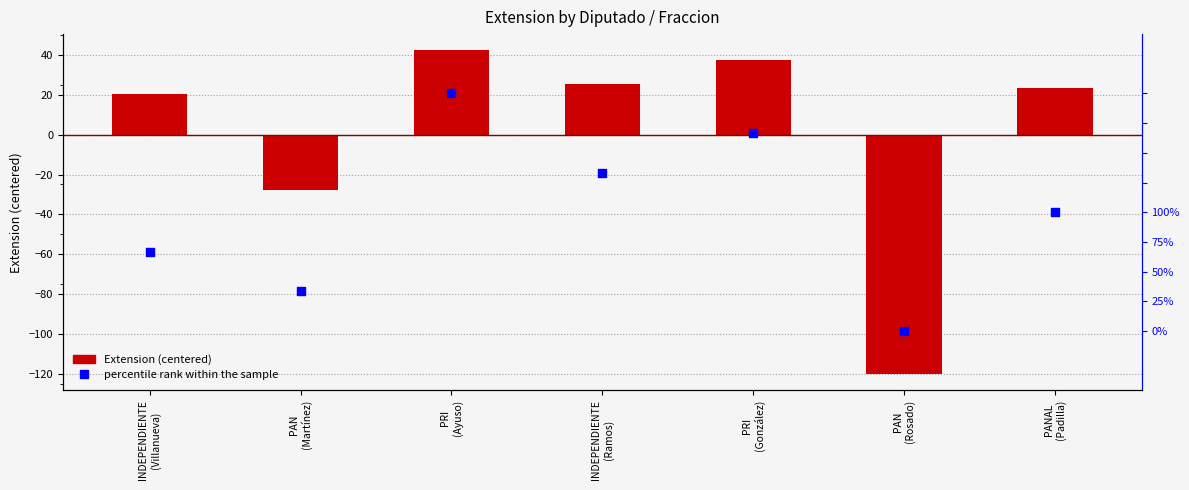

What is the total value across all series at PRI
(Ayuso)?

142.1